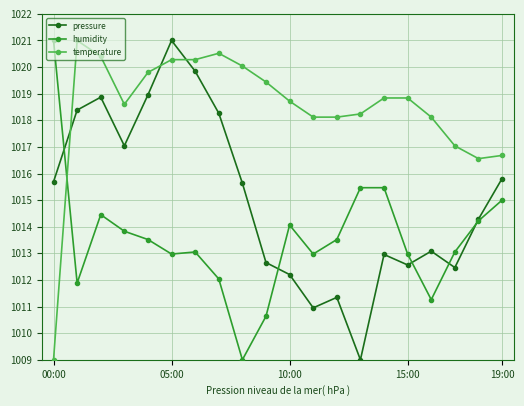

At how many categories does at least one series exceed 1010?

20